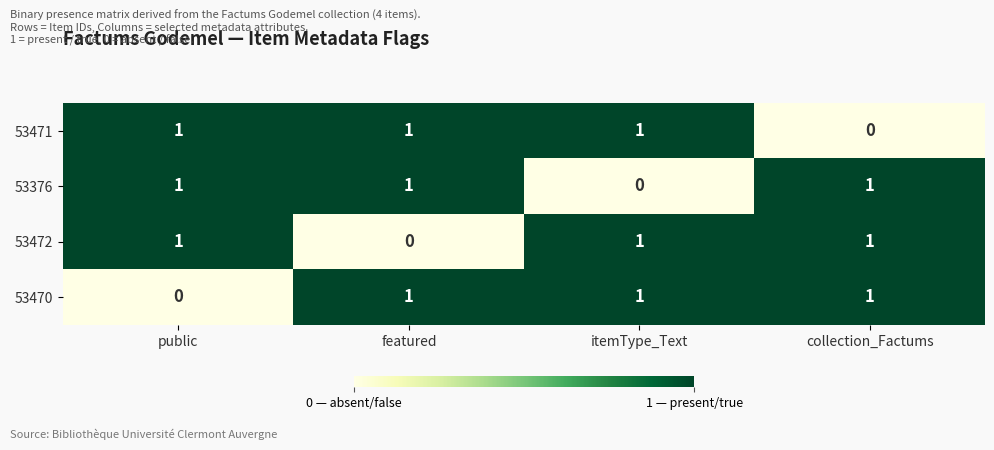

Is it true that 53470 equals 1 at collection_Factums?

True